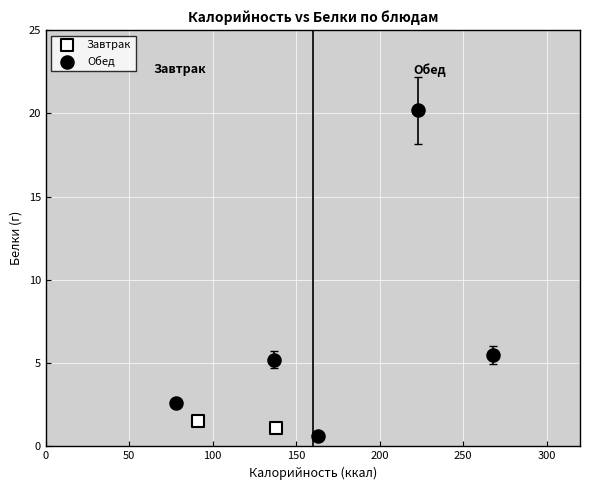

What are all the series names shown in the legend?

Завтрак, Обед